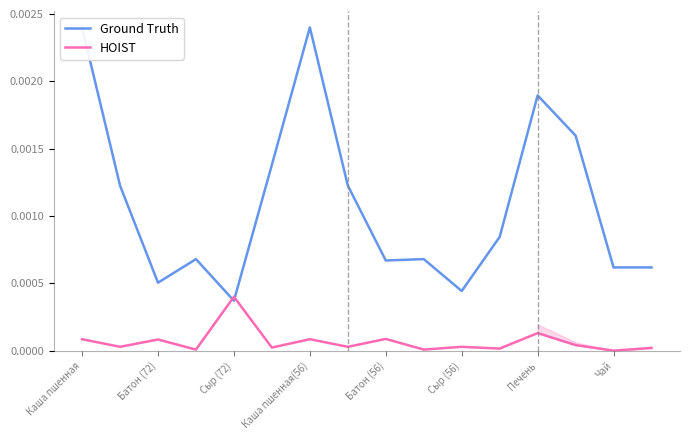

What is the label of the 3rd point from the right?

13